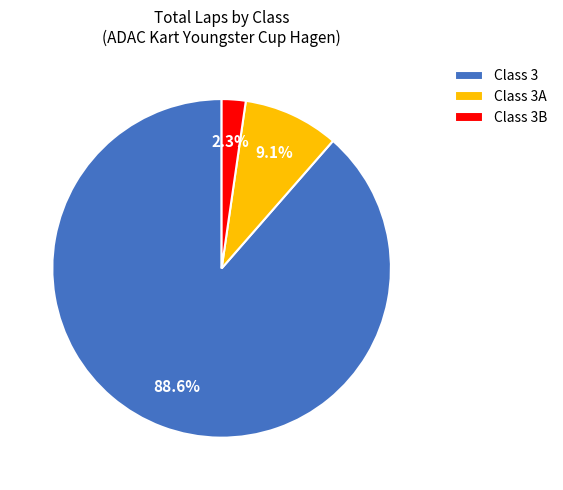

Which slice is the largest?

Class 3